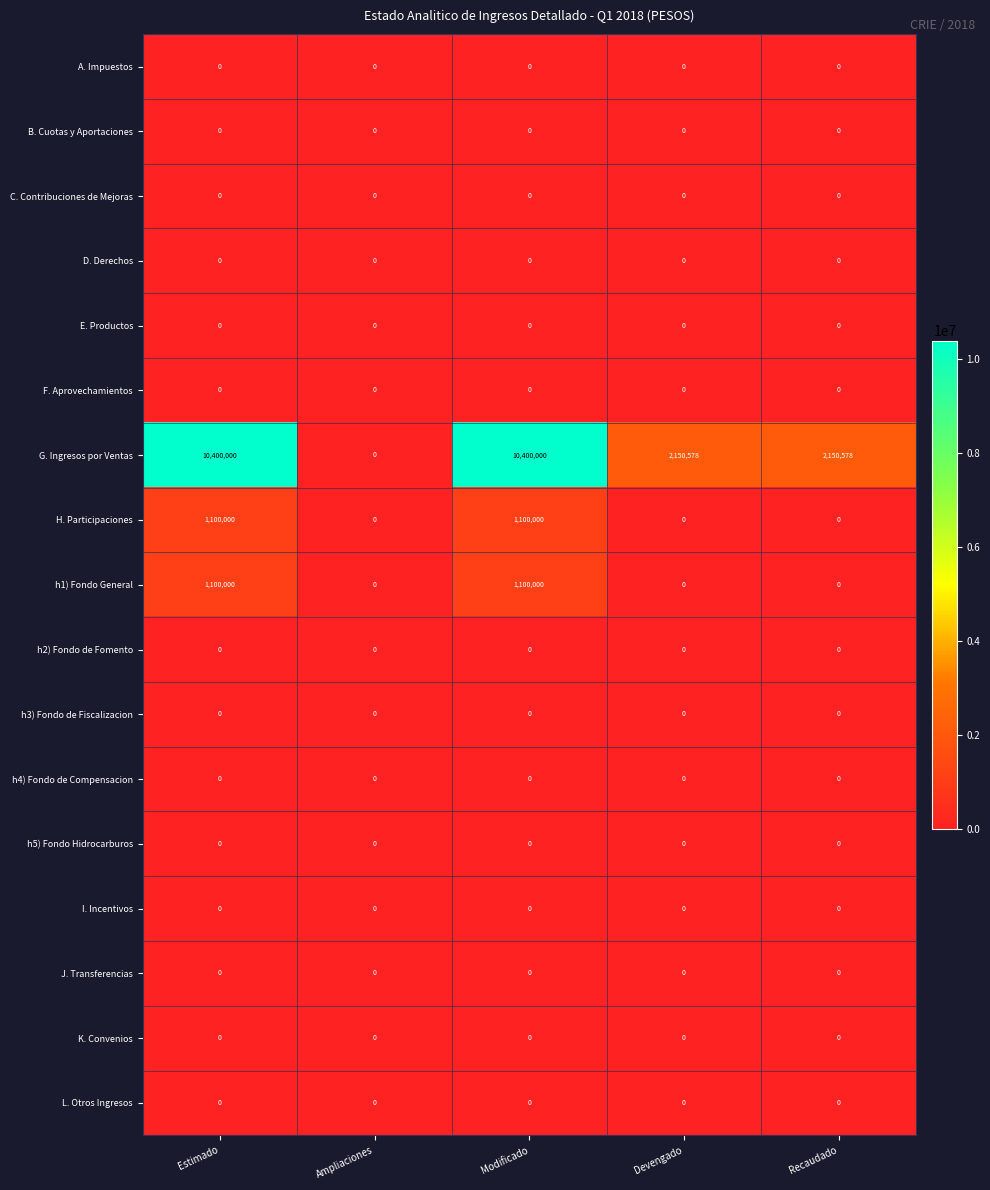

Which series has the largest total across all categories?

G. Ingresos por Ventas